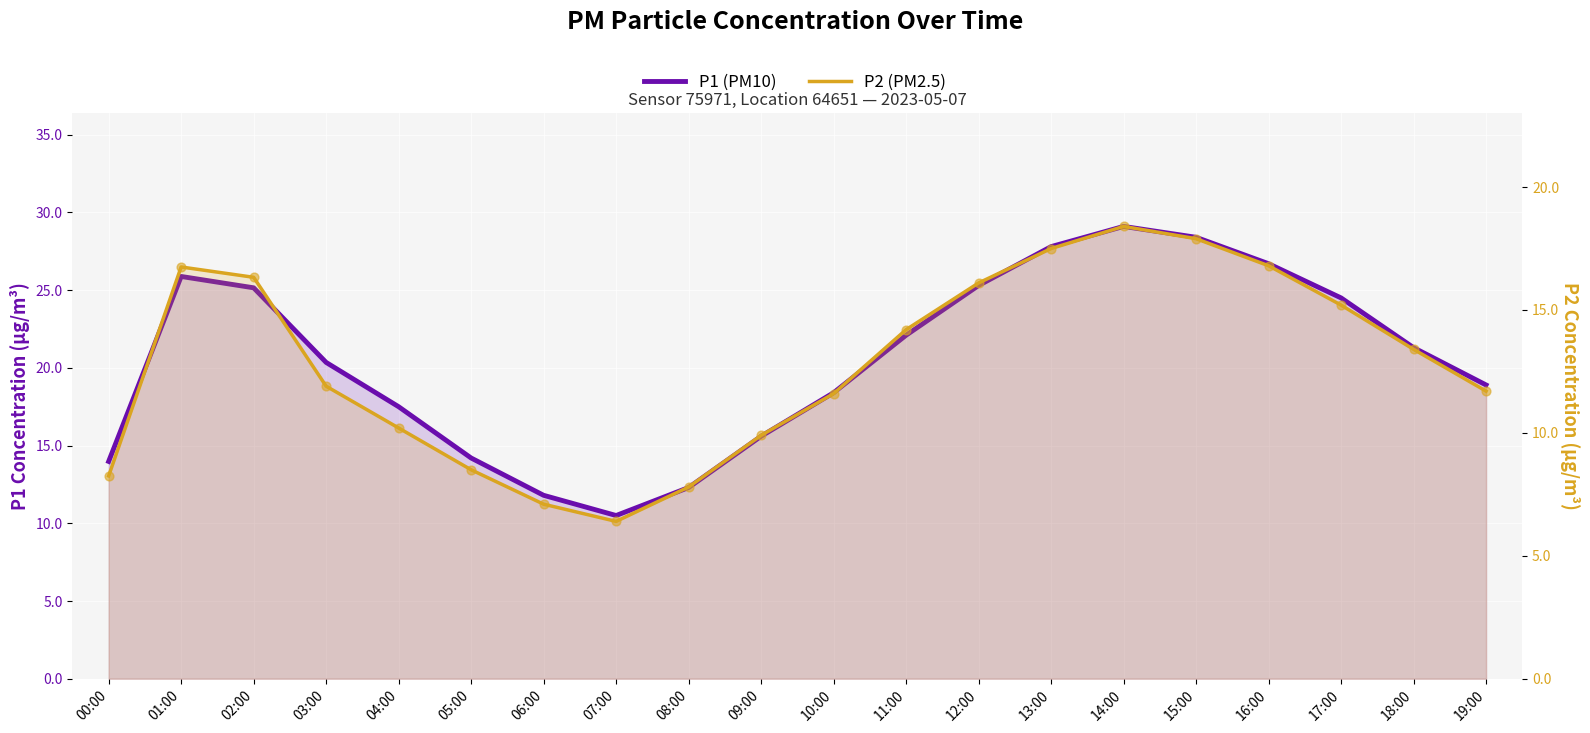

What is the total value across all series at 11:00?

36.3